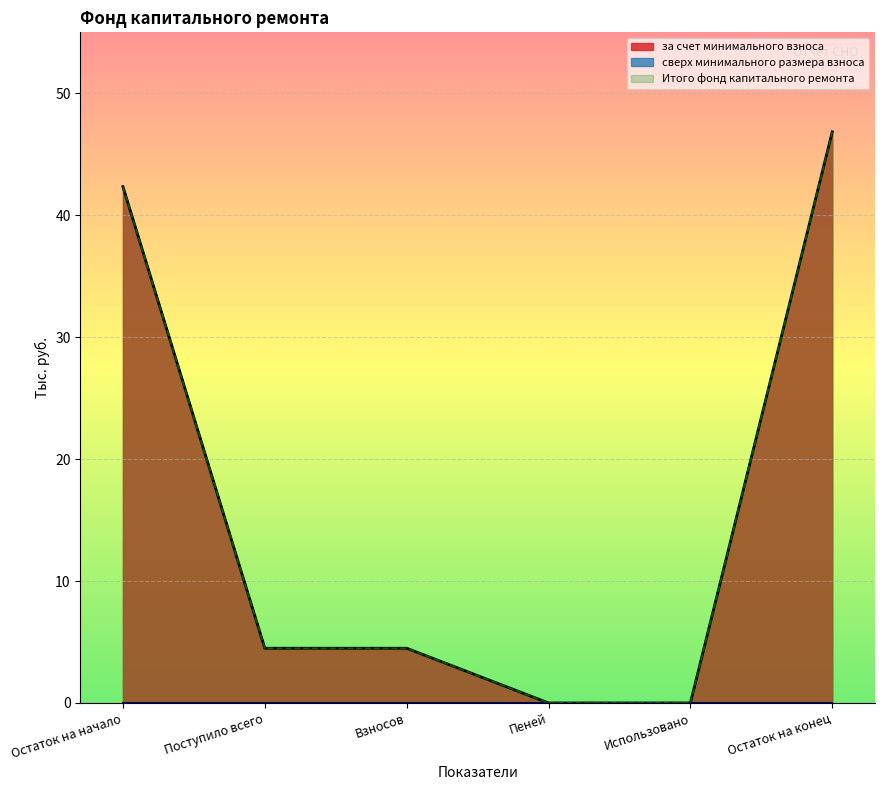

The Итого фонд капитального ремонта series shows 42.4 at Остаток на начало. True or false?

True